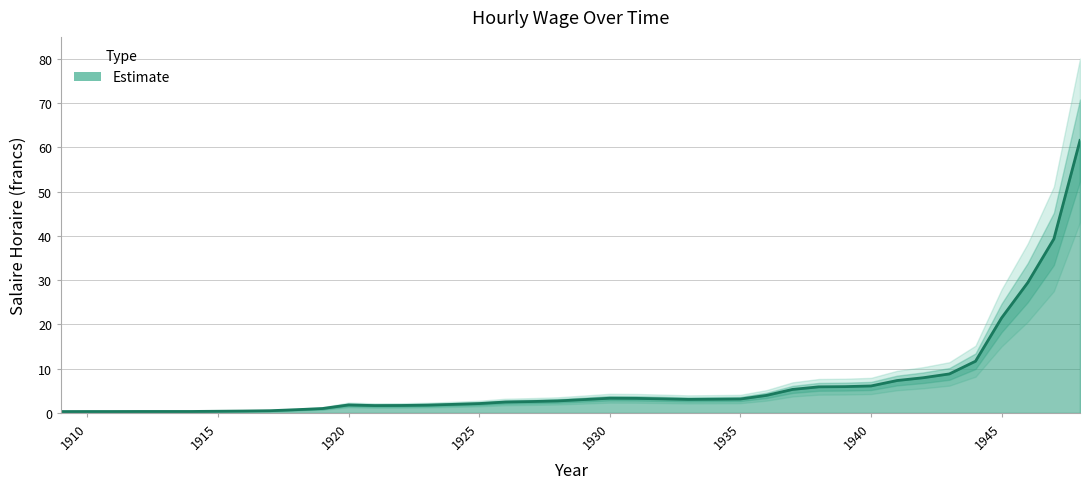

List the labels in order of value, smallest first.

1909, 1910, 1911, 1912, 1913, 1914, 1915, 1916, 1917, 1918, 1919, 1921, 1922, 1923, 1920, 1924, 1925, 1926, 1927, 1928, 1929, 1933, 1934, 1935, 1932, 1931, 1930, 1936, 1937, 1938, 1939, 1940, 1941, 1942, 1943, 1944, 1945, 1946, 1947, 1948